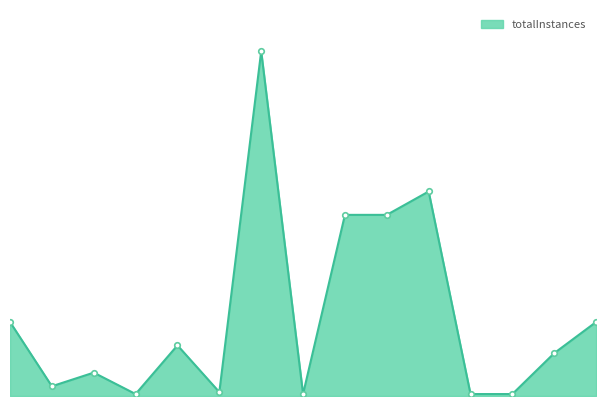

Does the chart have visible grid lines?

No